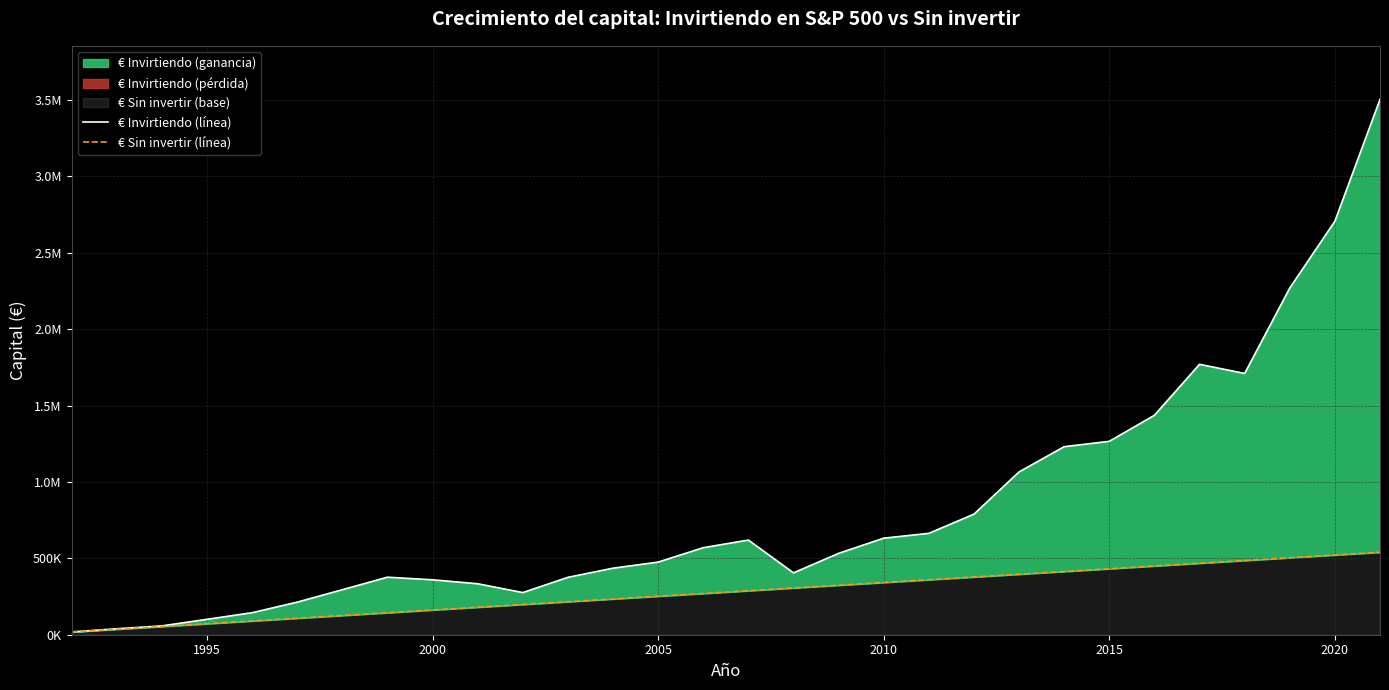

True or false: € Sin invertir (línea) and € Invirtiendo (línea) cross at least once.

False